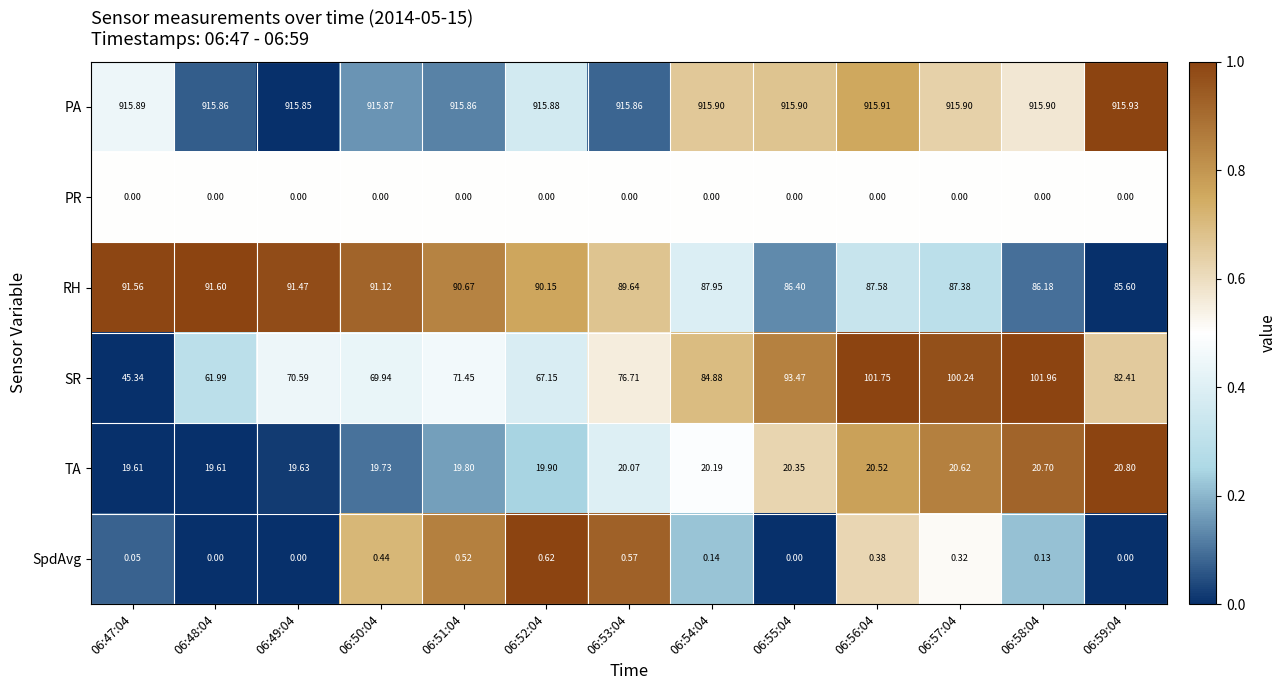

Which series has the largest total across all categories?

PA